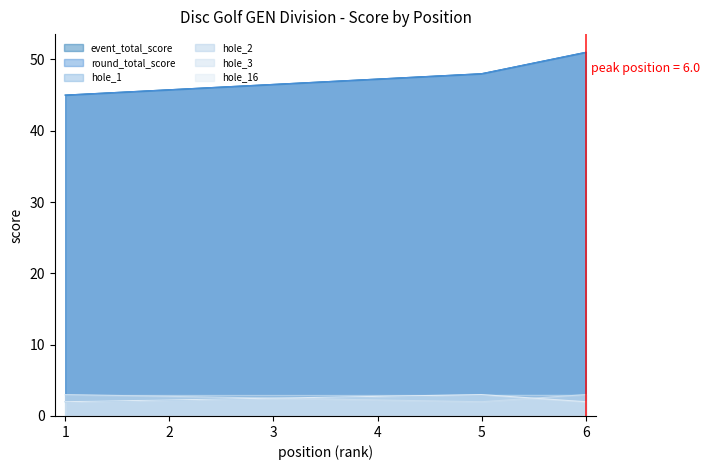

Is it true that round_total_score equals 45 at 1?

True